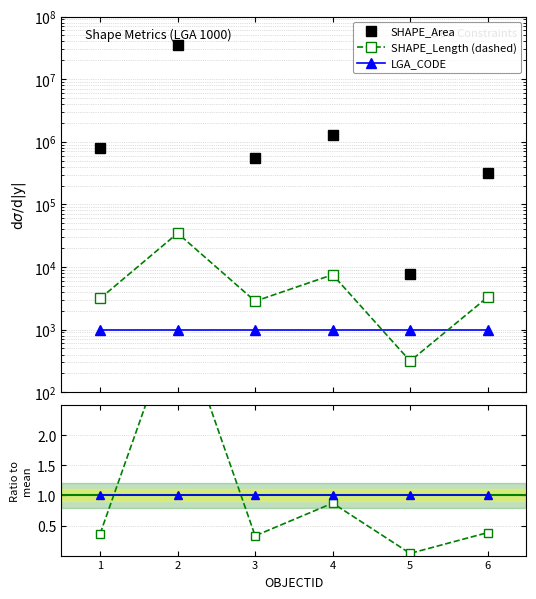

Reading left to right, what are all the values shown in this chart?

SHAPE_Area: 1=785191.2	2=35109531.6	3=546743.9	4=1306987.9	5=7833.3	6=315015.9
SHAPE_Length (dashed): 1=3141.4	2=34656.6	3=2840.1	4=7531.2	5=314.0	6=3298.3
LGA_CODE: 1=1000.0	2=1000.0	3=1000.0	4=1000.0	5=1000.0	6=1000.0
Length ratio: 1=0.4	2=4.0	3=0.3	4=0.9	5=0.0	6=0.4
LGA ratio: 1=1.0	2=1.0	3=1.0	4=1.0	5=1.0	6=1.0